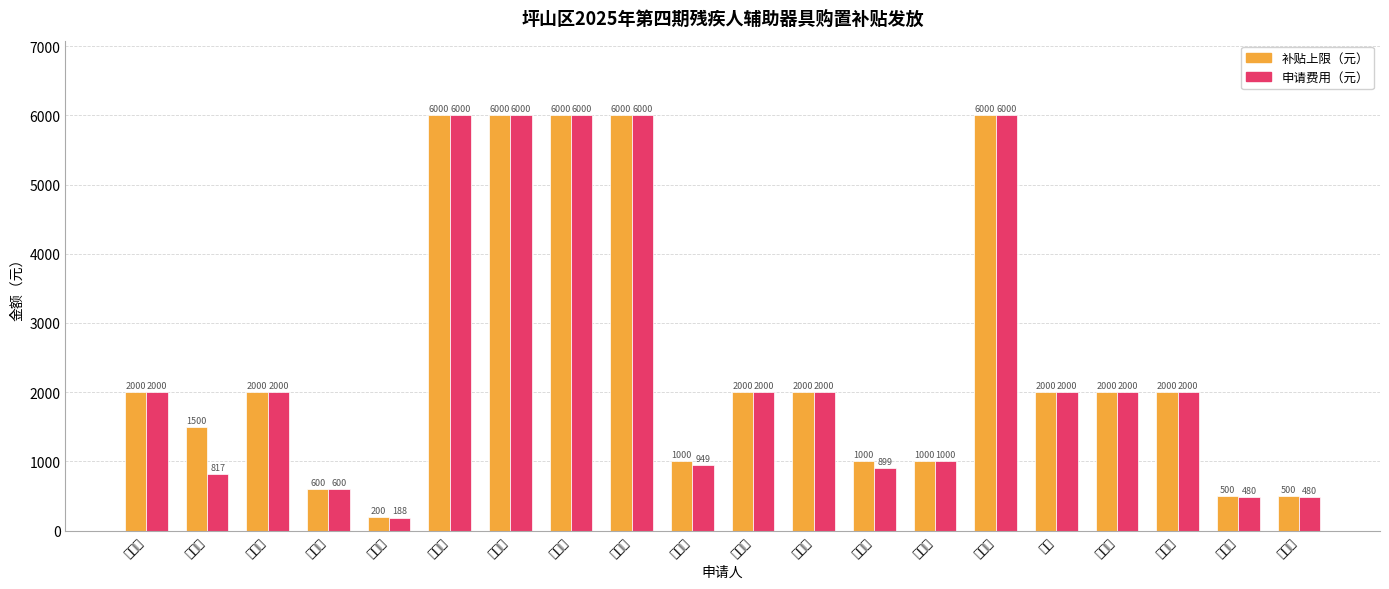

At which category is the sum across all series the highest?

许俊湘